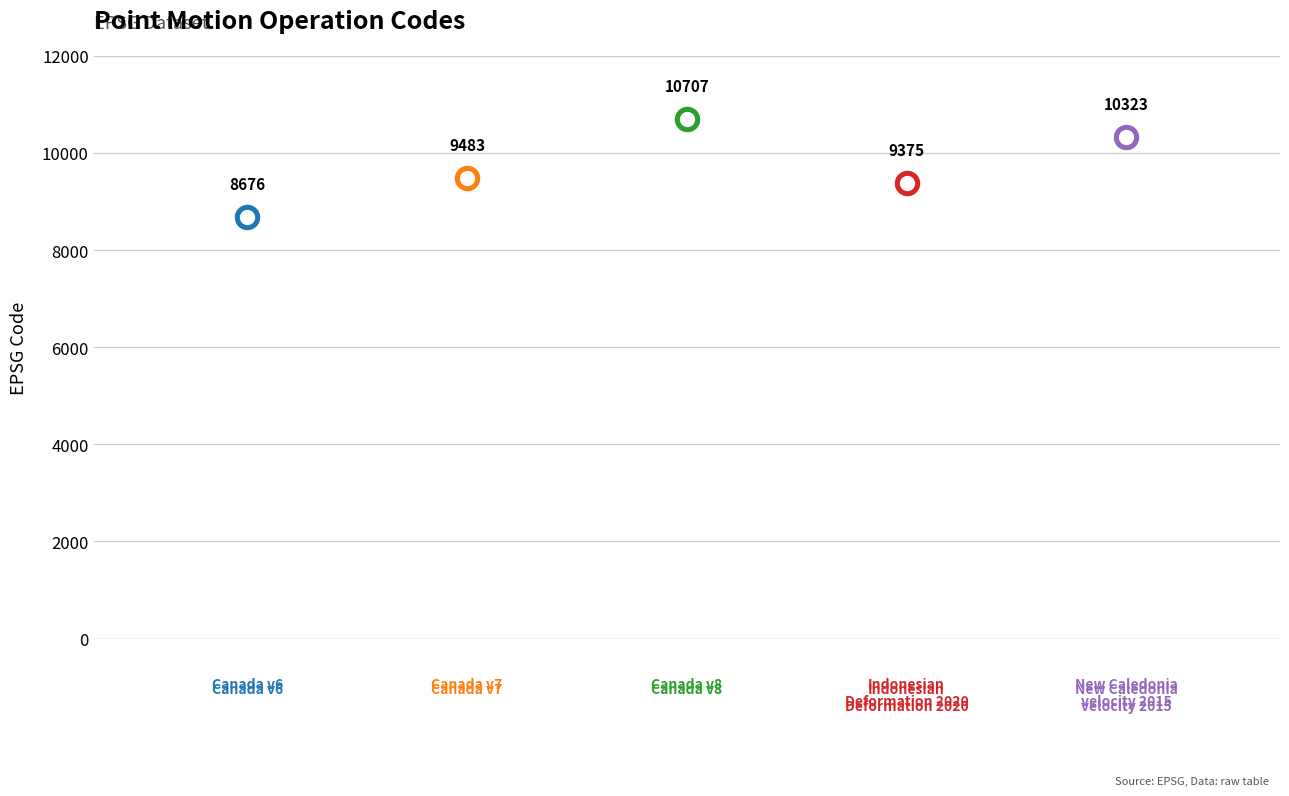

What is the change in value from Indonesian Deformation Model 2020 to New Caledonia velocity model 2015?

+948